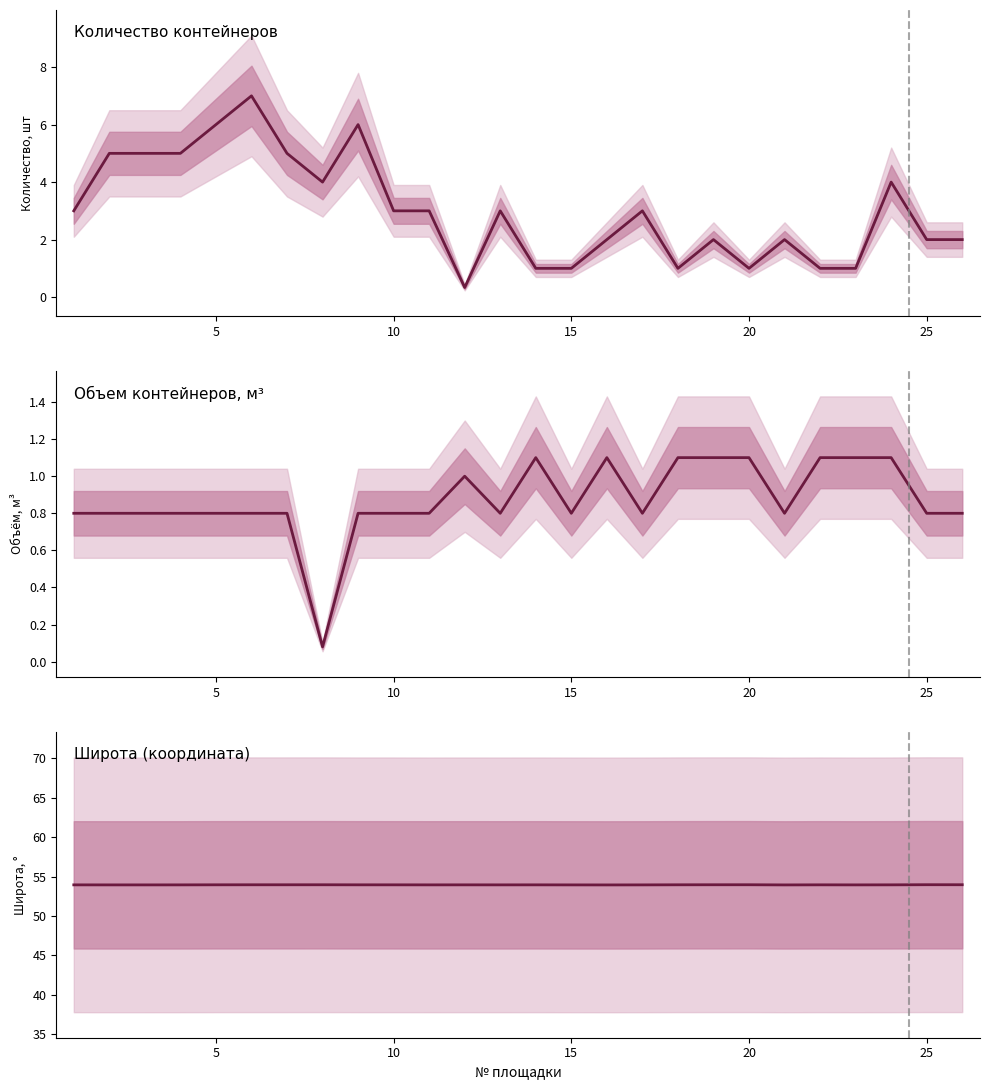

What is the value of the Широта (координата) point at the 15th from the left?

53.9